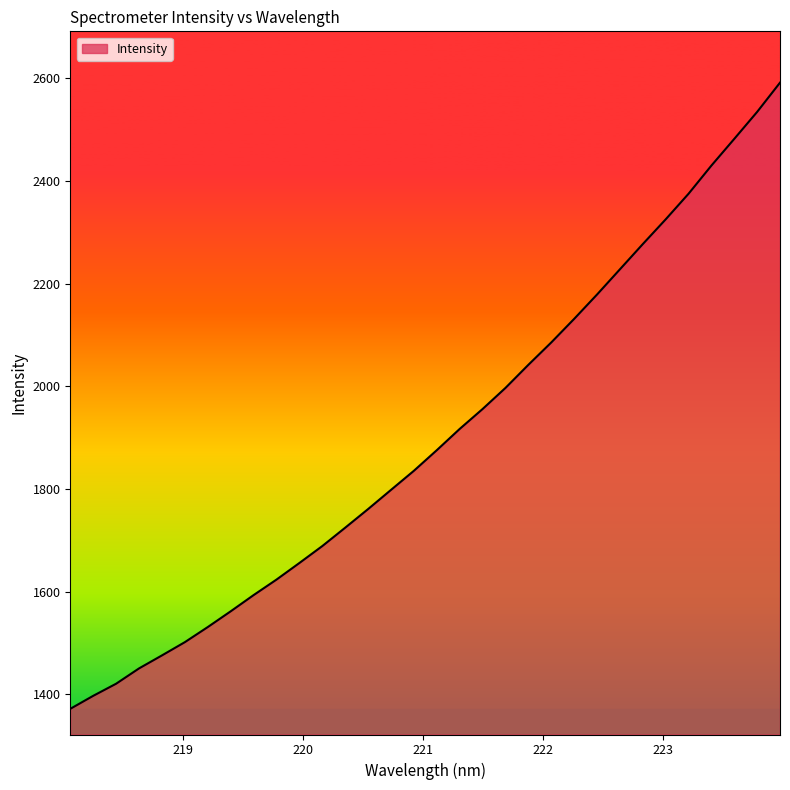

What is the maximum value shown in the chart?

2591.4